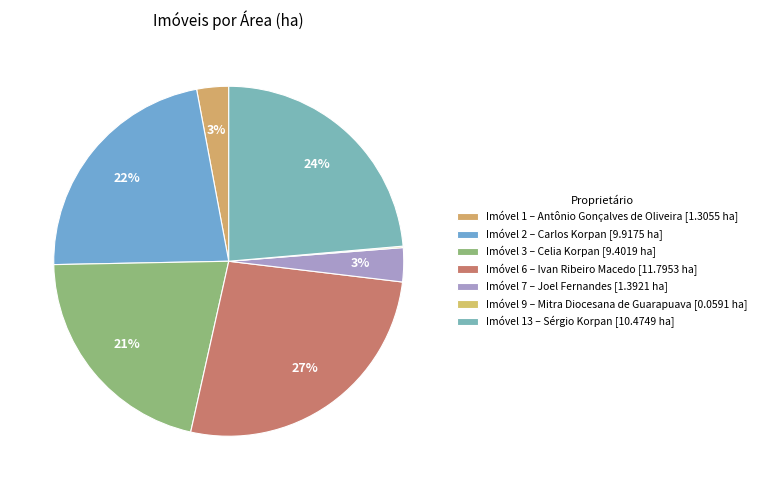

To the nearest percent, what is the average slice percentage?

14%